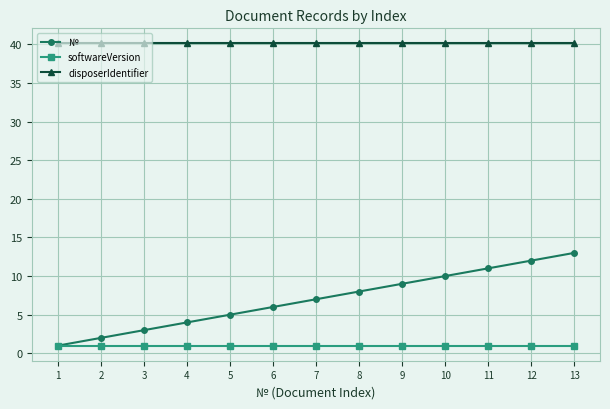

Count the number of data series in this chart.

3